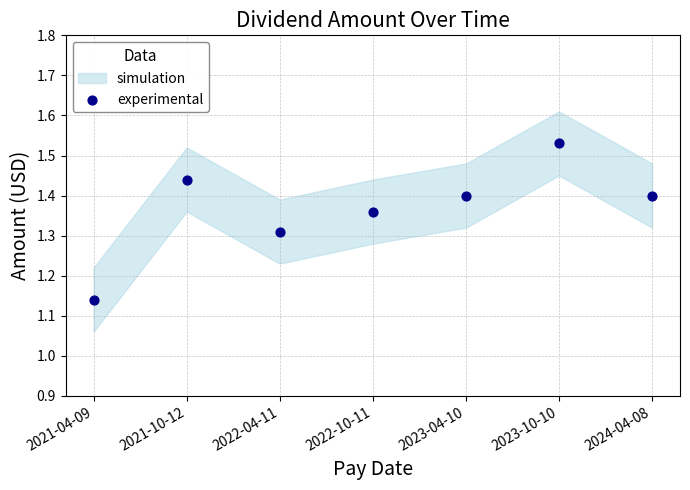

What is the range of Y values (max minus min)?

0.4